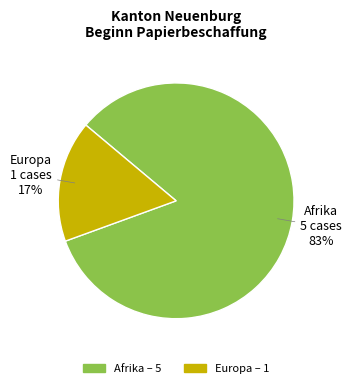

How many segments does this pie chart have?

2